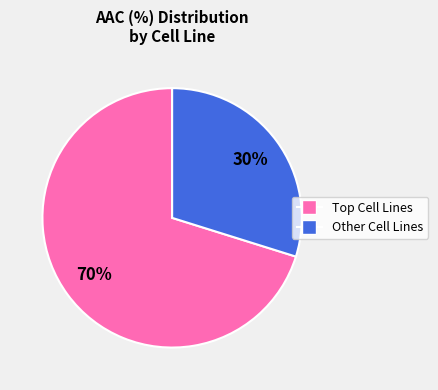

Is there a majority slice in this chart?

Yes